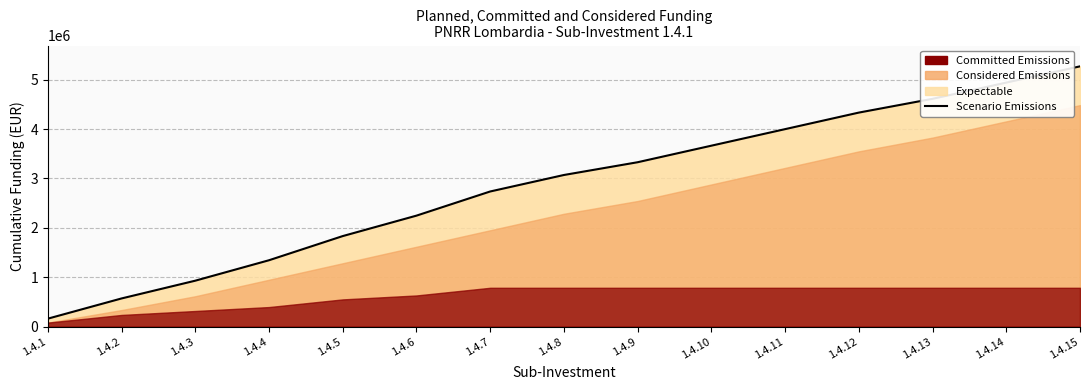

Approximately how many times larger is the value at 1.4.6 compared to 1.4.2?

3.9